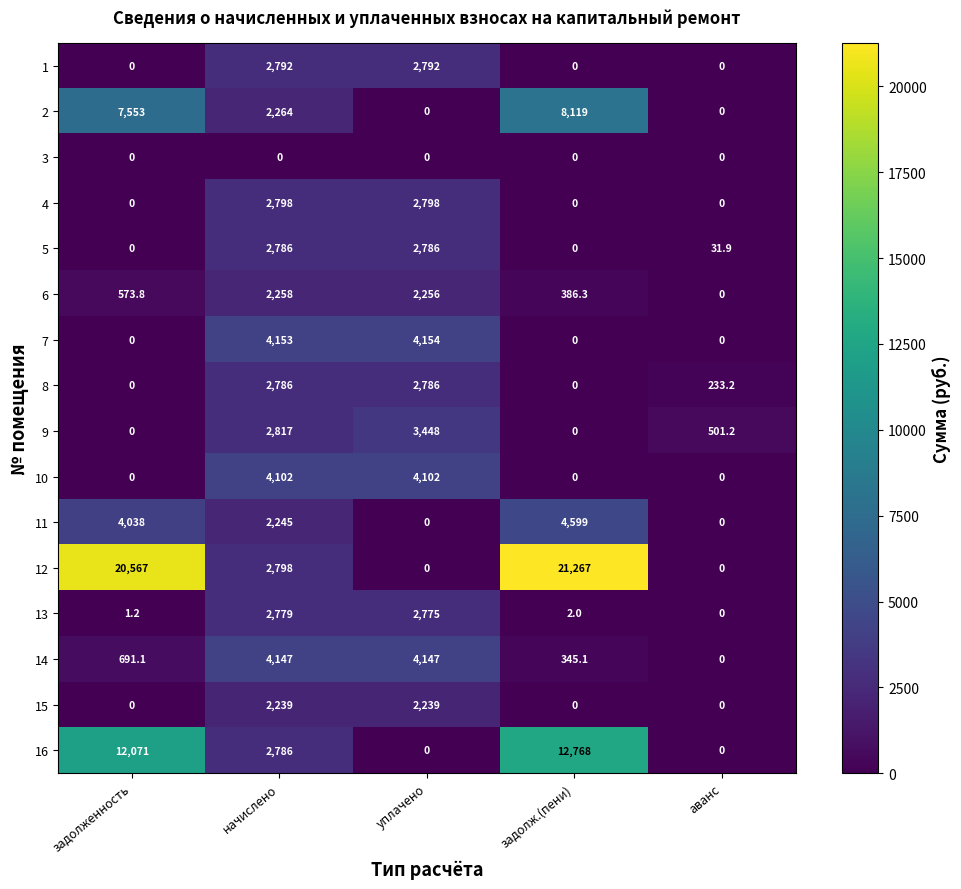

The 7 series shows 4154.0 at уплачено. True or false?

True